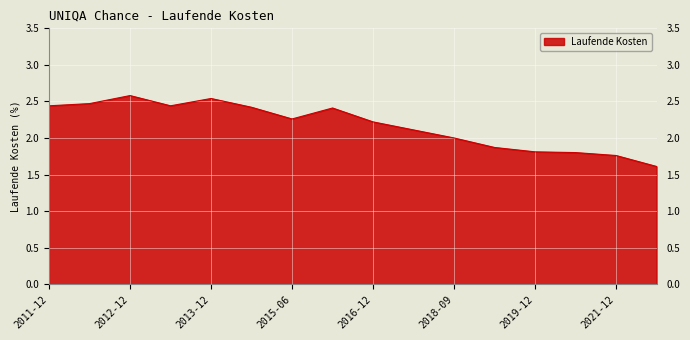

What is the maximum value shown in the chart?

2.6